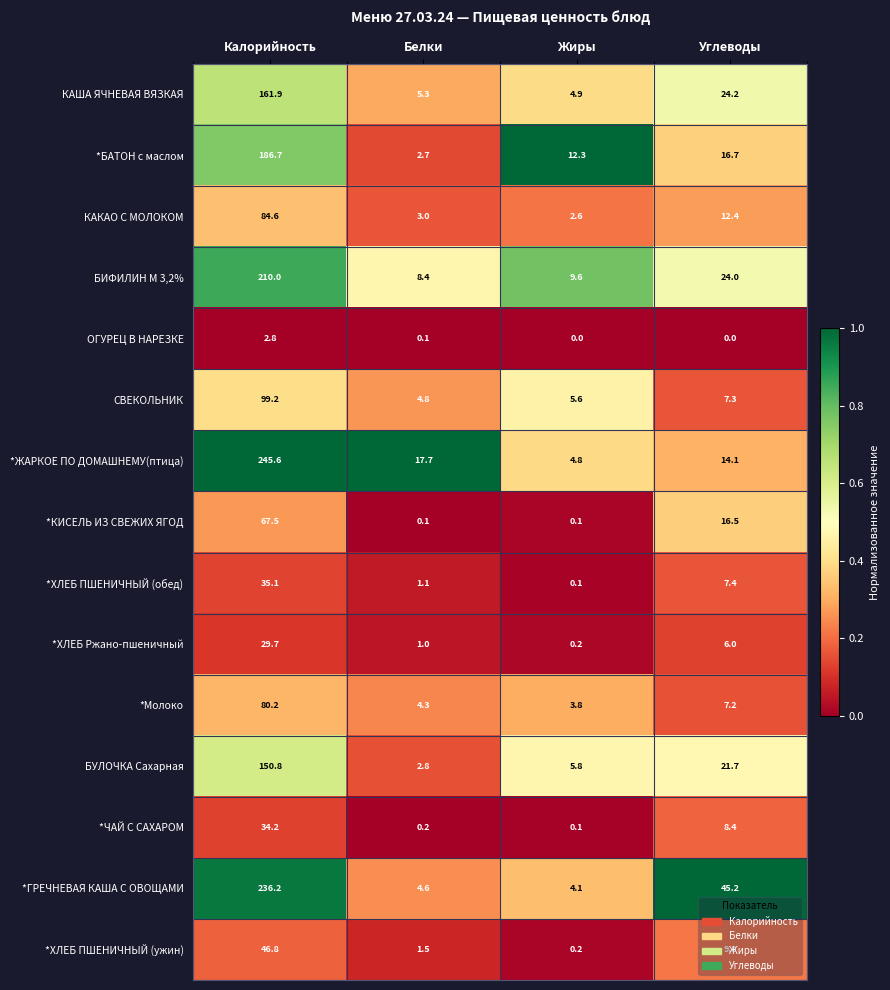

List the series in order of their peak value, highest first.

*ЖАРКОЕ ПО ДОМАШНЕМУ(птица), *ГРЕЧНЕВАЯ КАША С ОВОЩАМИ, БИФИЛИН М 3,2%, *БАТОН с маслом, КАША ЯЧНЕВАЯ ВЯЗКАЯ, БУЛОЧКА Сахарная, СВЕКОЛЬНИК, КАКАО С МОЛОКОМ, *Молоко, *КИСЕЛЬ ИЗ СВЕЖИХ ЯГОД, *ХЛЕБ ПШЕНИЧНЫЙ (ужин), *ХЛЕБ ПШЕНИЧНЫЙ (обед), *ЧАЙ С САХАРОМ, *ХЛЕБ Ржано-пшеничный, ОГУРЕЦ В НАРЕЗКЕ